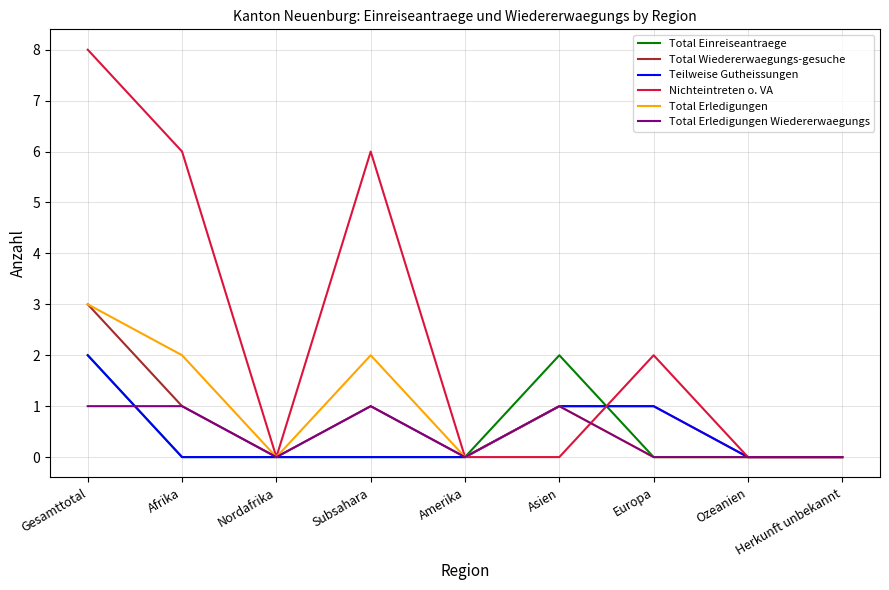

Reading right to left, transcribe all the data shown in this chart.

Total Einreiseantraege: Herkunft unbekannt=0	Ozeanien=0	Europa=0	Asien=2	Amerika=0	Subsahara=0	Nordafrika=0	Afrika=0	Gesamttotal=2
Total Wiedererwaegungs-gesuche: Herkunft unbekannt=0	Ozeanien=0	Europa=1	Asien=1	Amerika=0	Subsahara=1	Nordafrika=0	Afrika=1	Gesamttotal=3
Teilweise Gutheissungen: Herkunft unbekannt=0	Ozeanien=0	Europa=1	Asien=1	Amerika=0	Subsahara=0	Nordafrika=0	Afrika=0	Gesamttotal=2
Nichteintreten o. VA: Herkunft unbekannt=0	Ozeanien=0	Europa=2	Asien=0	Amerika=0	Subsahara=6	Nordafrika=0	Afrika=6	Gesamttotal=8
Total Erledigungen: Herkunft unbekannt=0	Ozeanien=0	Europa=0	Asien=1	Amerika=0	Subsahara=2	Nordafrika=0	Afrika=2	Gesamttotal=3
Total Erledigungen Wiedererwaegungs: Herkunft unbekannt=0	Ozeanien=0	Europa=0	Asien=1	Amerika=0	Subsahara=1	Nordafrika=0	Afrika=1	Gesamttotal=1